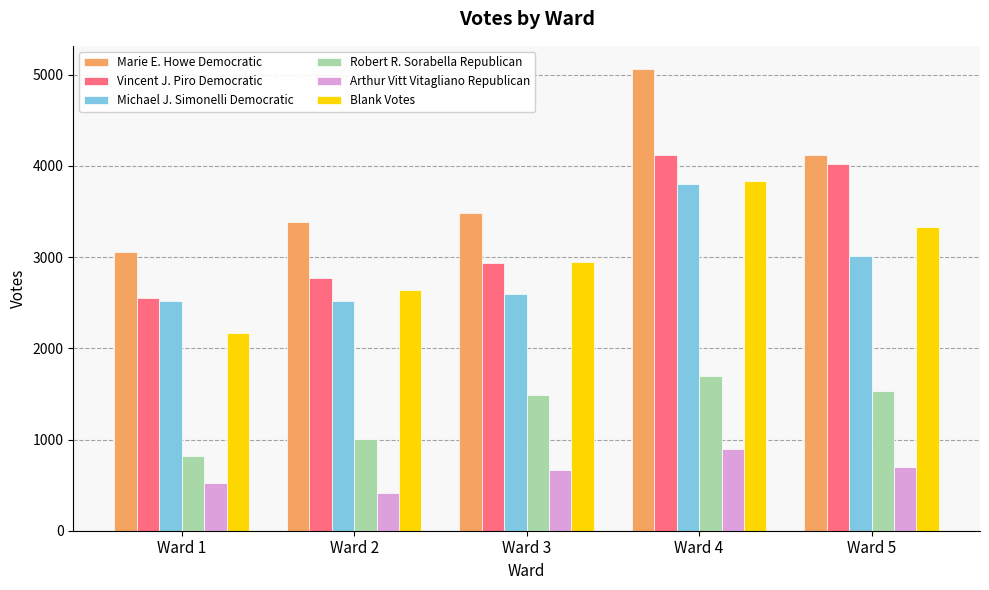

What are all the series names shown in the legend?

Marie E. Howe Democratic, Vincent J. Piro Democratic, Michael J. Simonelli Democratic, Robert R. Sorabella Republican, Arthur Vitt Vitagliano Republican, Blank Votes